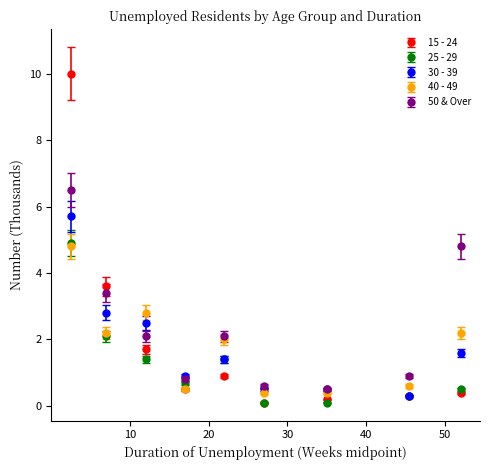

What is the value of the 40 - 49 point at the 3rd from the left?

2.8